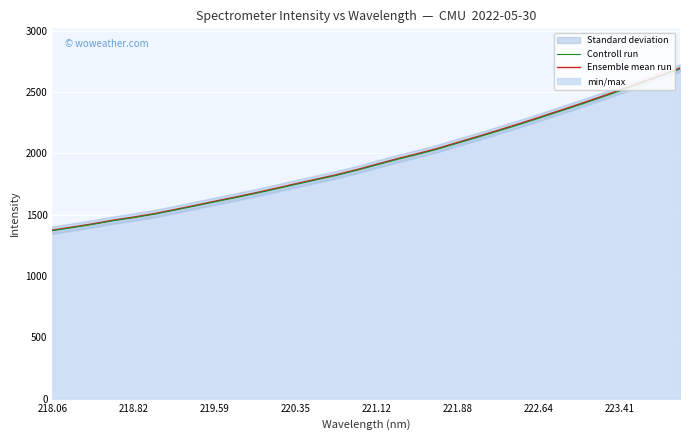

What is the difference between the maximum and minimum values in the Ensemble mean run series?

1321.3